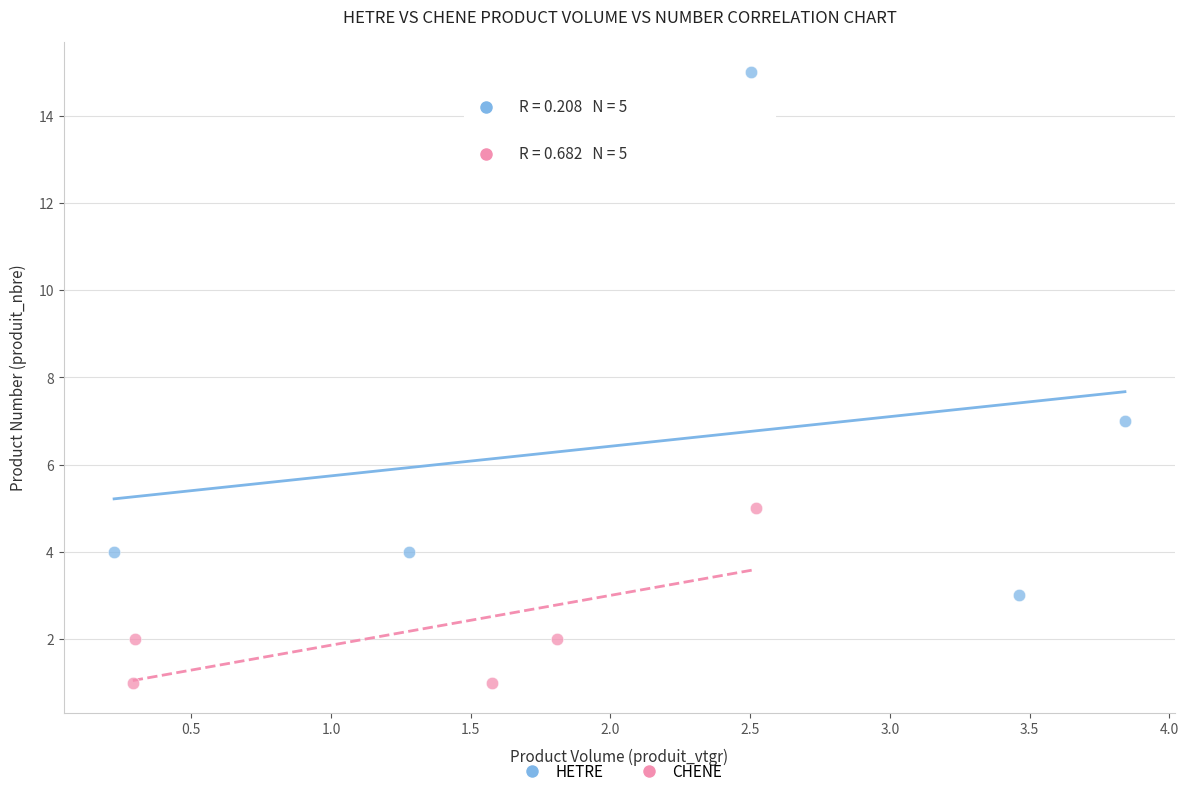

Which series has the widest spread of Y values?

HETRE